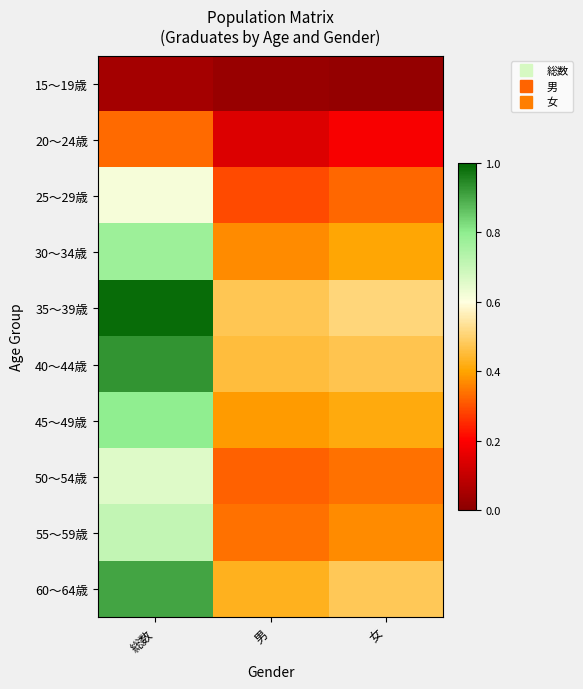

What is the difference between the highest and lowest values at 女?

0.5